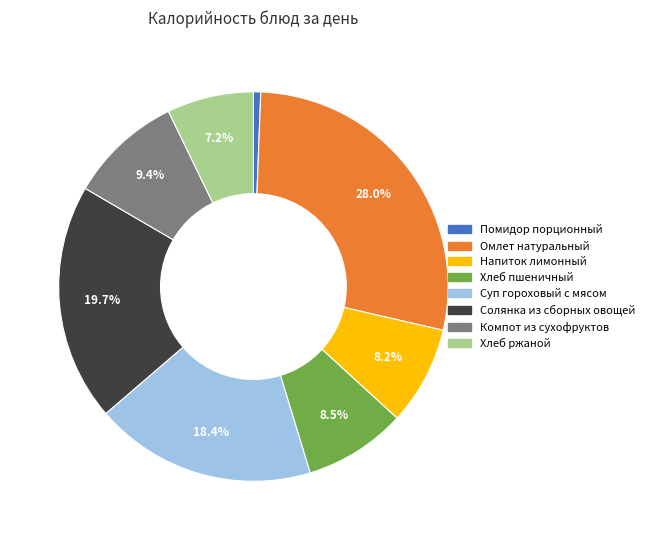

Is there any slice that represents more than half of the pie?

No